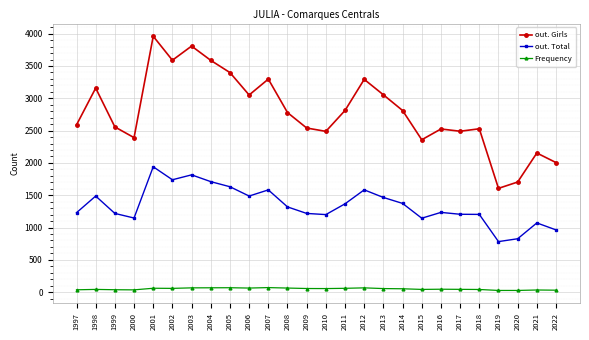

Rank the series at 2013 from highest to lowest value.

out. Girls, out. Total, Frequency